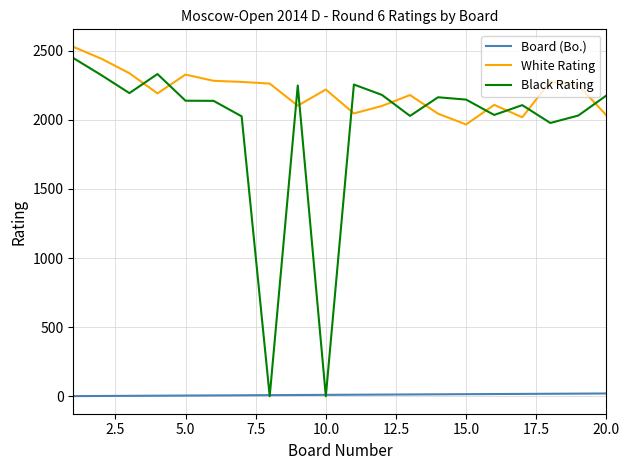

Count the number of data series in this chart.

3